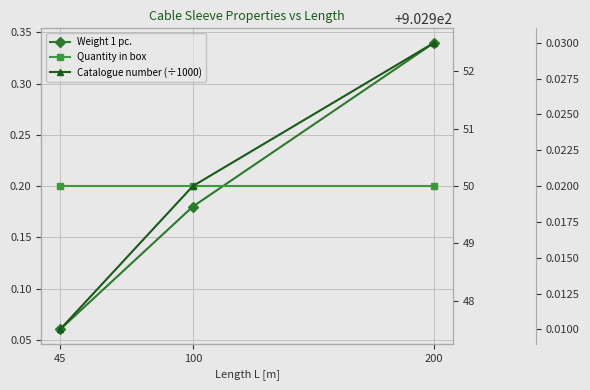

What is the total value across all series at 100?

953.1